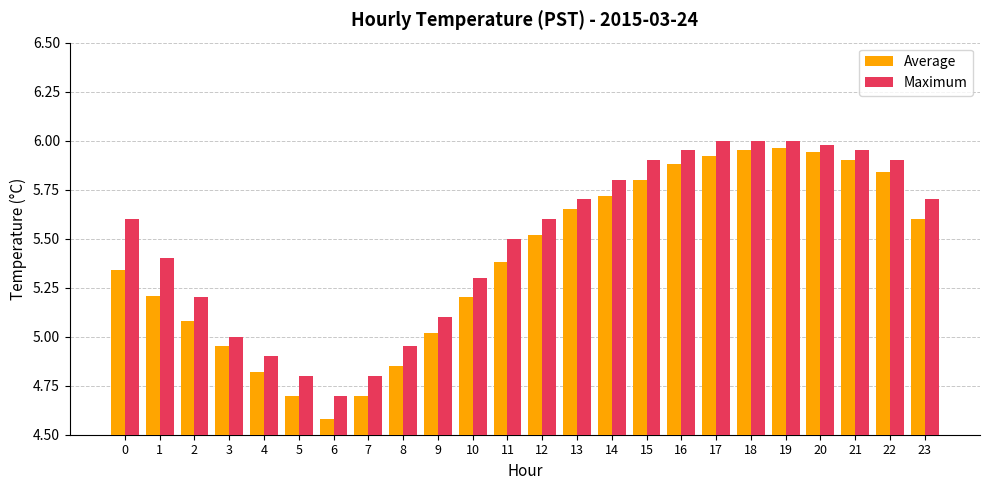

Rank the series by their average value, from highest to lowest.

Maximum, Average